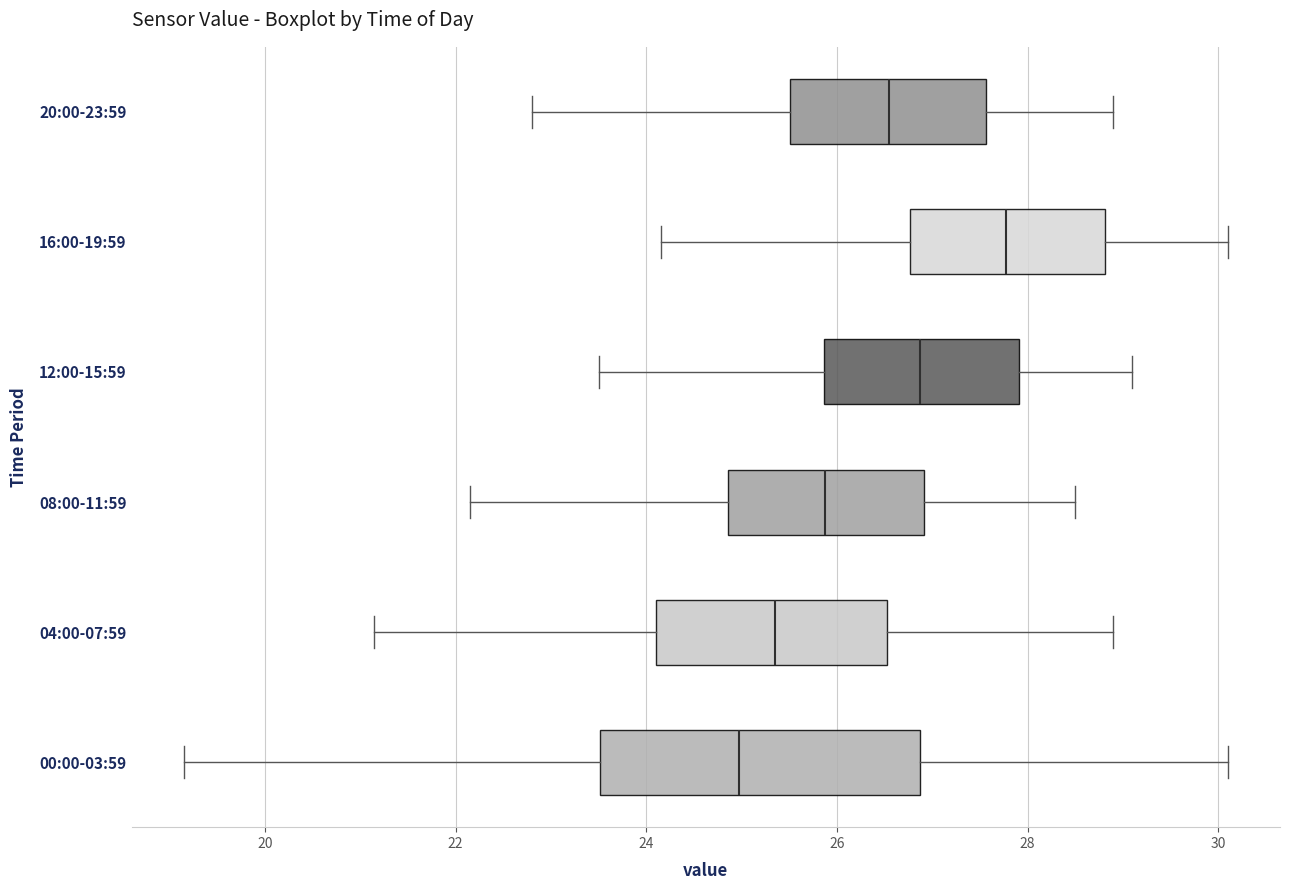

Reading bottom to top, transcribe this box plot: for each box, give where its median line is, the range the box spans, and where its two whiskers end, as read against the x-axis. The values are not printed on the chart, so give them approximately, as read against the axis.

00:00-03:59: median 25.0, box 23.6 to 26.8, whiskers 19.2 to 30.2
04:00-07:59: median 25.4, box 24.2 to 26.6, whiskers 21.2 to 29.0
08:00-11:59: median 25.8, box 24.8 to 27.0, whiskers 22.2 to 28.6
12:00-15:59: median 26.8, box 25.8 to 28.0, whiskers 23.6 to 29.2
16:00-19:59: median 27.8, box 26.8 to 28.8, whiskers 24.2 to 30.2
20:00-23:59: median 26.6, box 25.6 to 27.6, whiskers 22.8 to 29.0